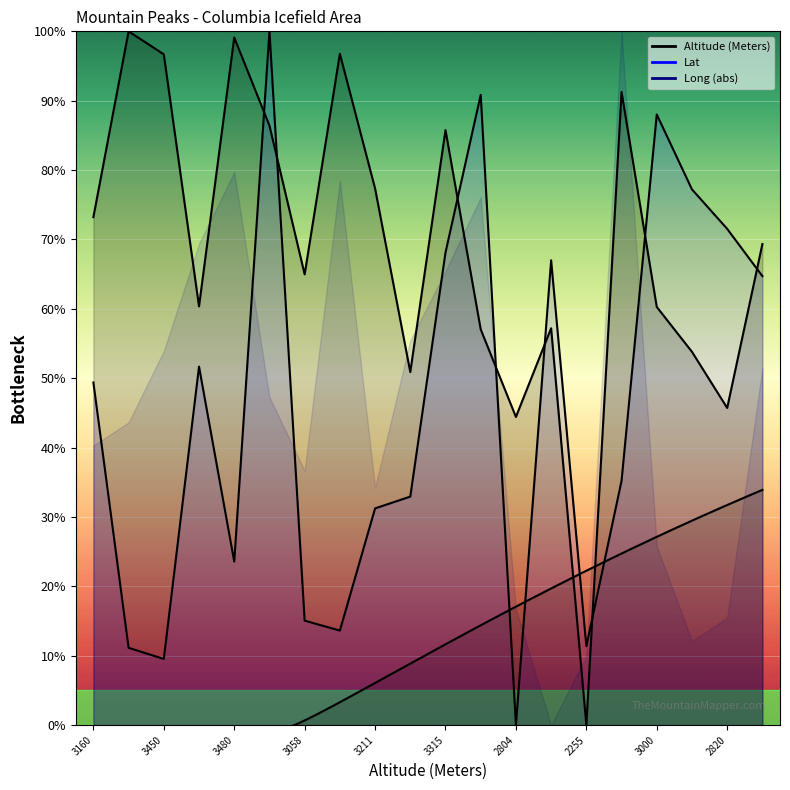

Between Mount Athabasca and Sunwapta E3, which series saw the biggest shift?

Lat